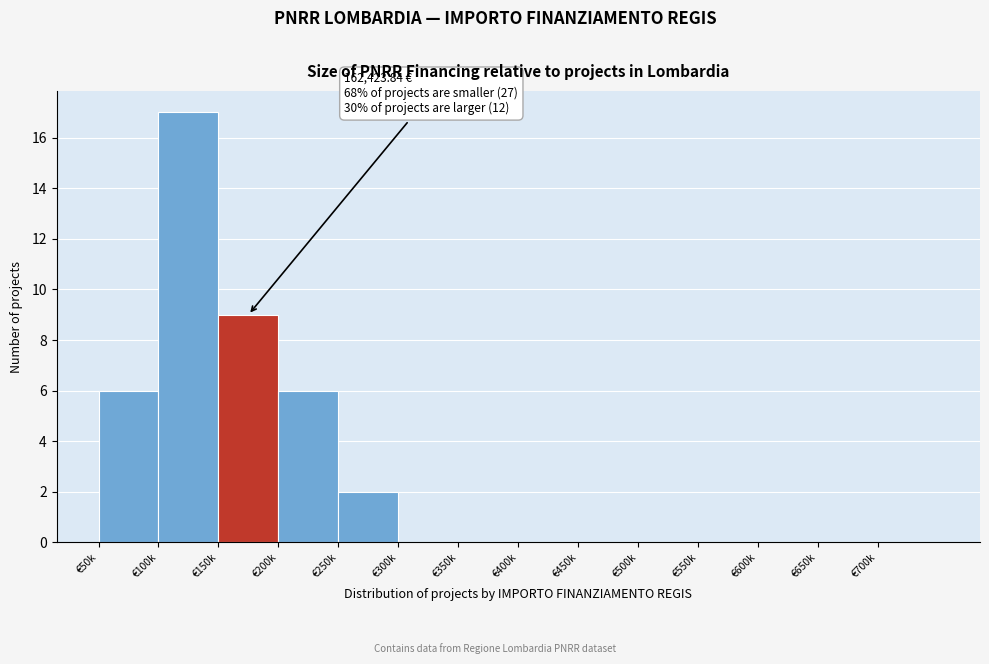

Reading left to right, what are all the values shown in this chart?

€50k=6	€100k=17	€150k=9	€200k=6	€250k=2	€300k=0	€350k=0	€400k=0	€450k=0	€500k=0	€550k=0	€600k=0	€650k=0	€700k=0